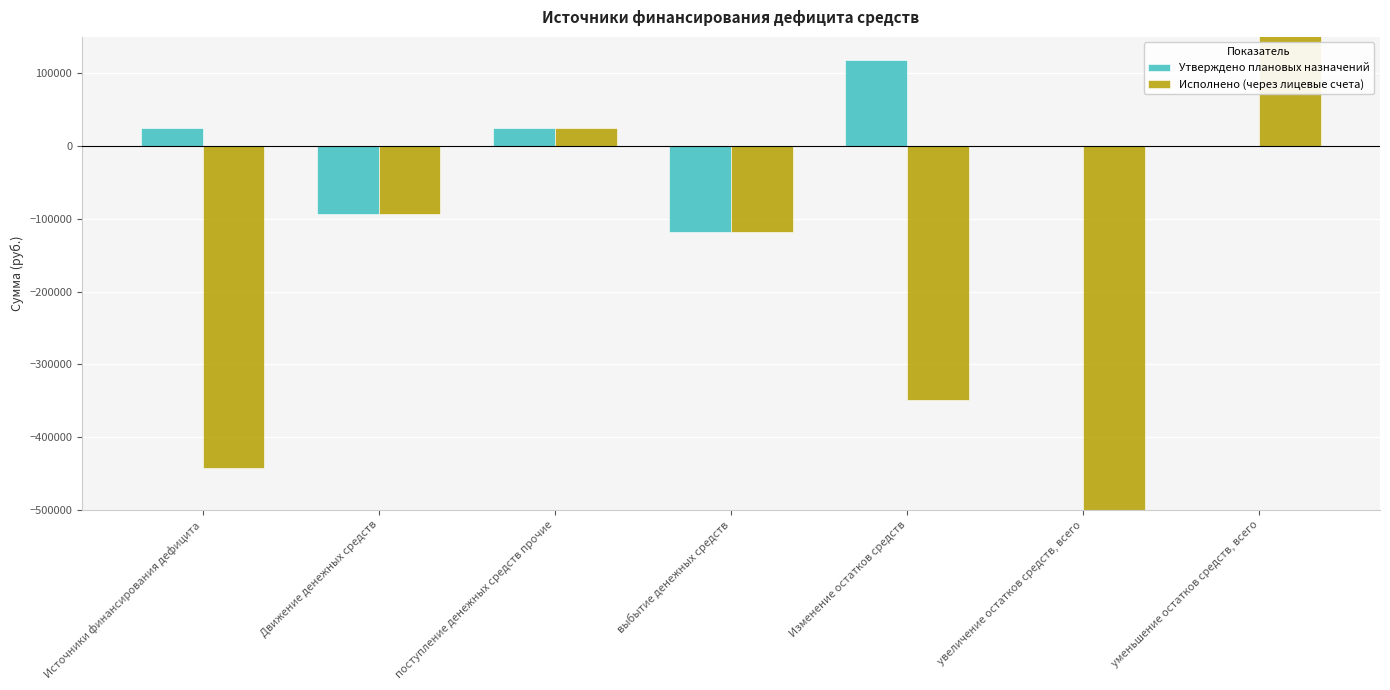

Rank the series by their average value, from lowest to highest.

Исполнено (через лицевые счета), Утверждено плановых назначений